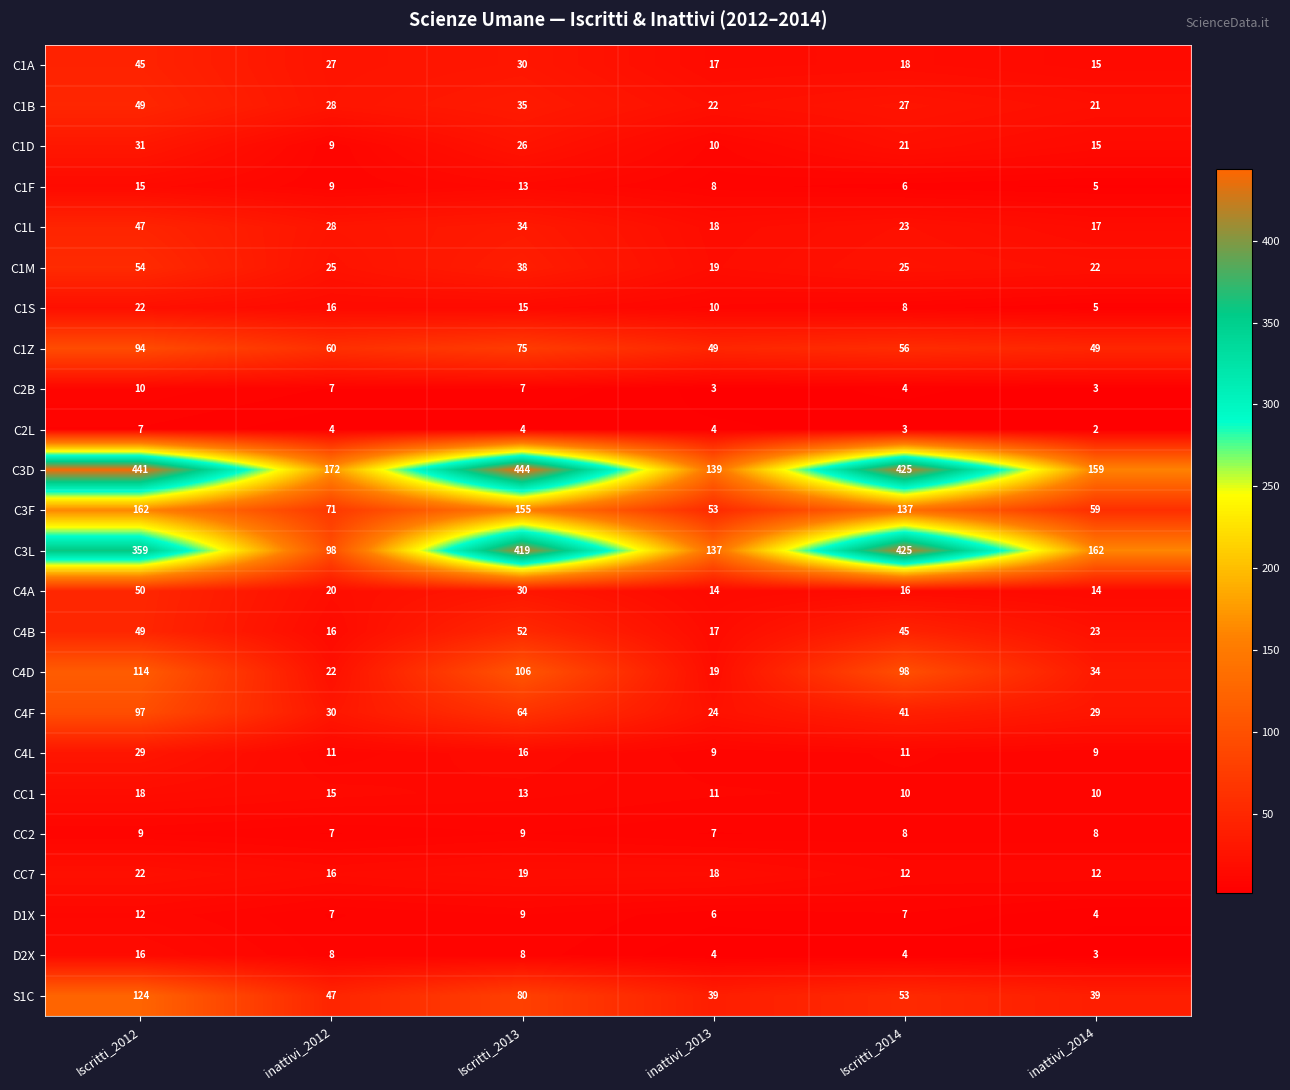

At which category is the sum across all series the highest?

Iscritti_2012